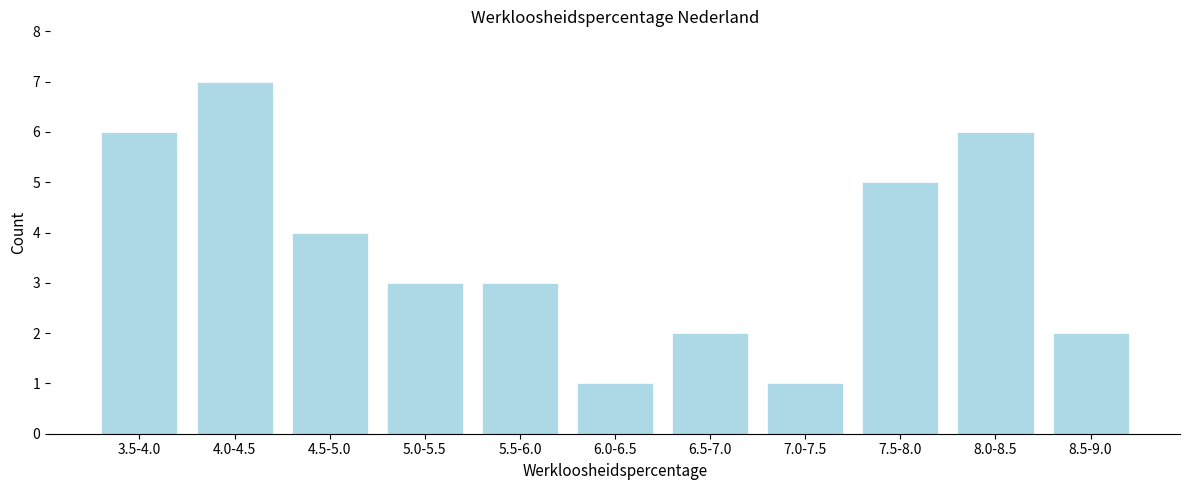

Reading left to right, transcribe all the data shown in this chart.

6	7	4	3	3	1	2	1	5	6	2